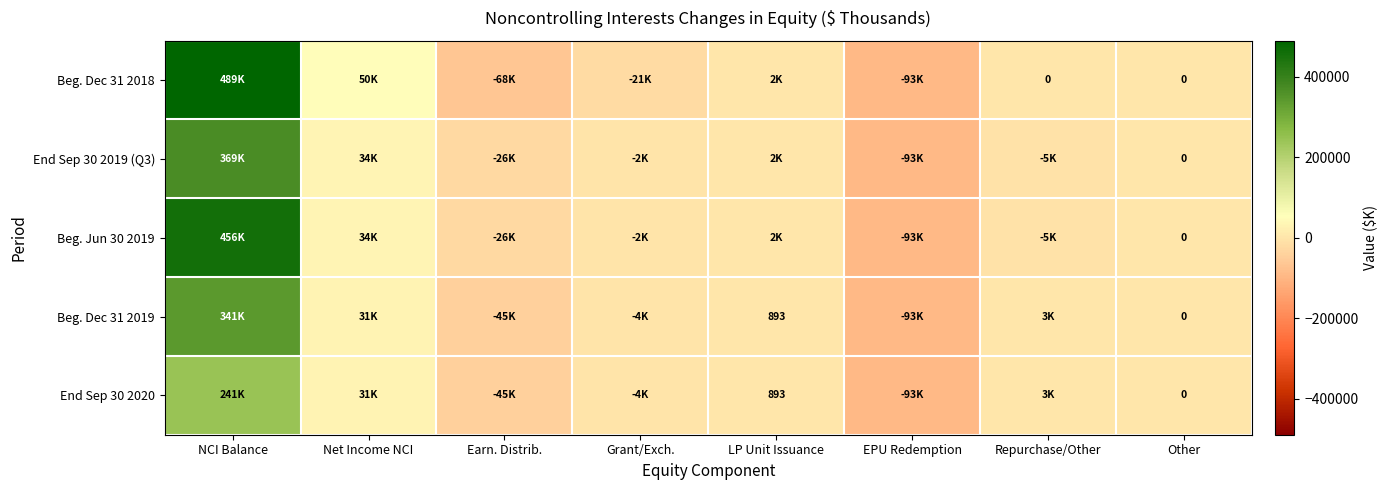

Which label corresponds to the largest value in the chart?

NCI Balance